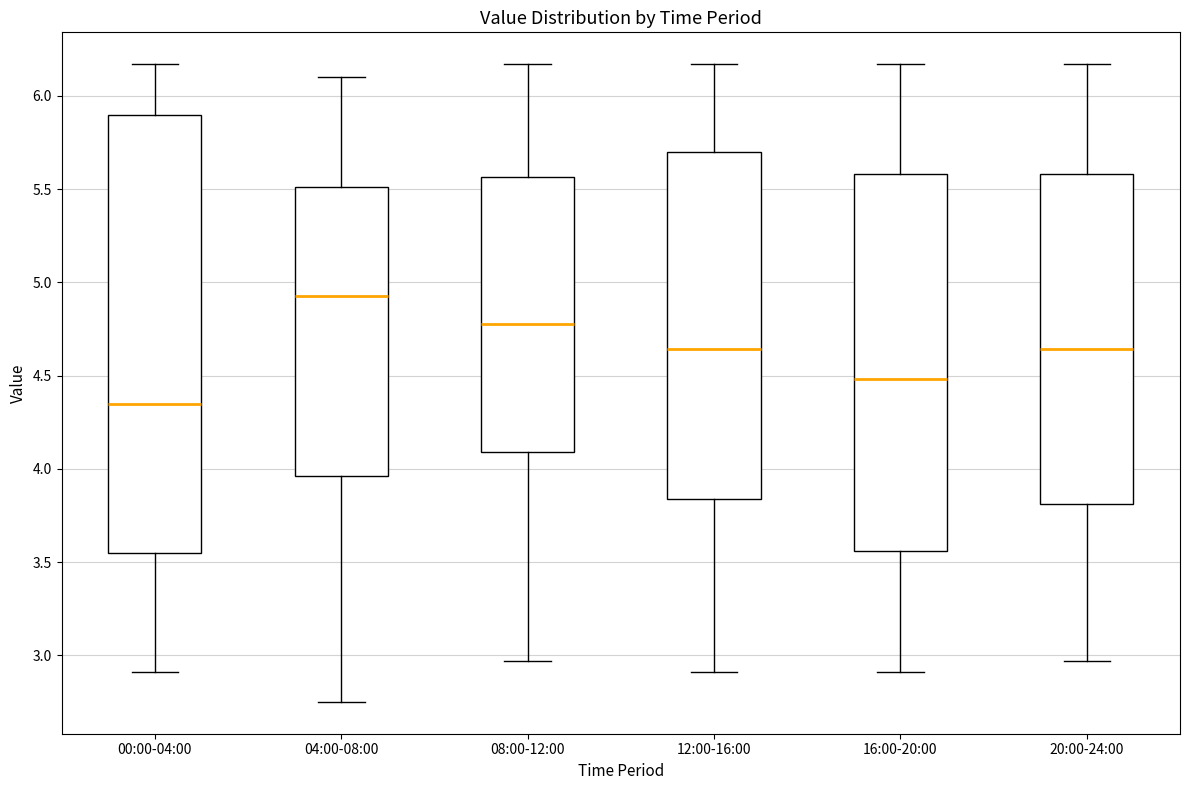

Which box has the highest median line?

04:00-08:00